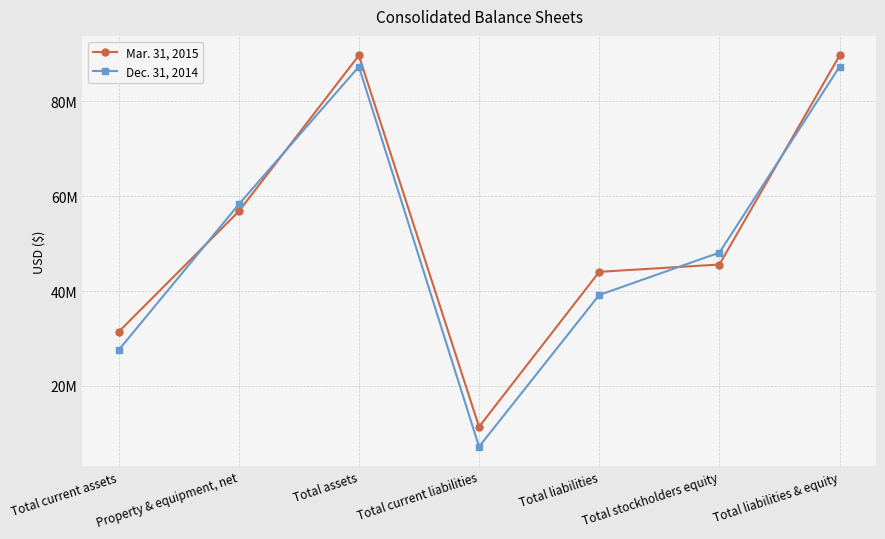

What are all the series names shown in the legend?

Mar. 31, 2015, Dec. 31, 2014